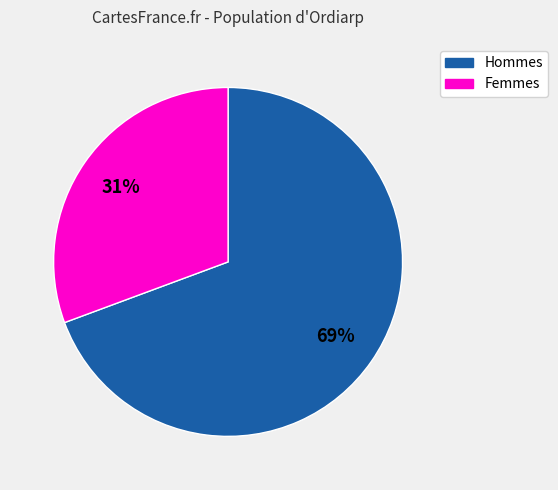

Is there a majority slice in this chart?

Yes